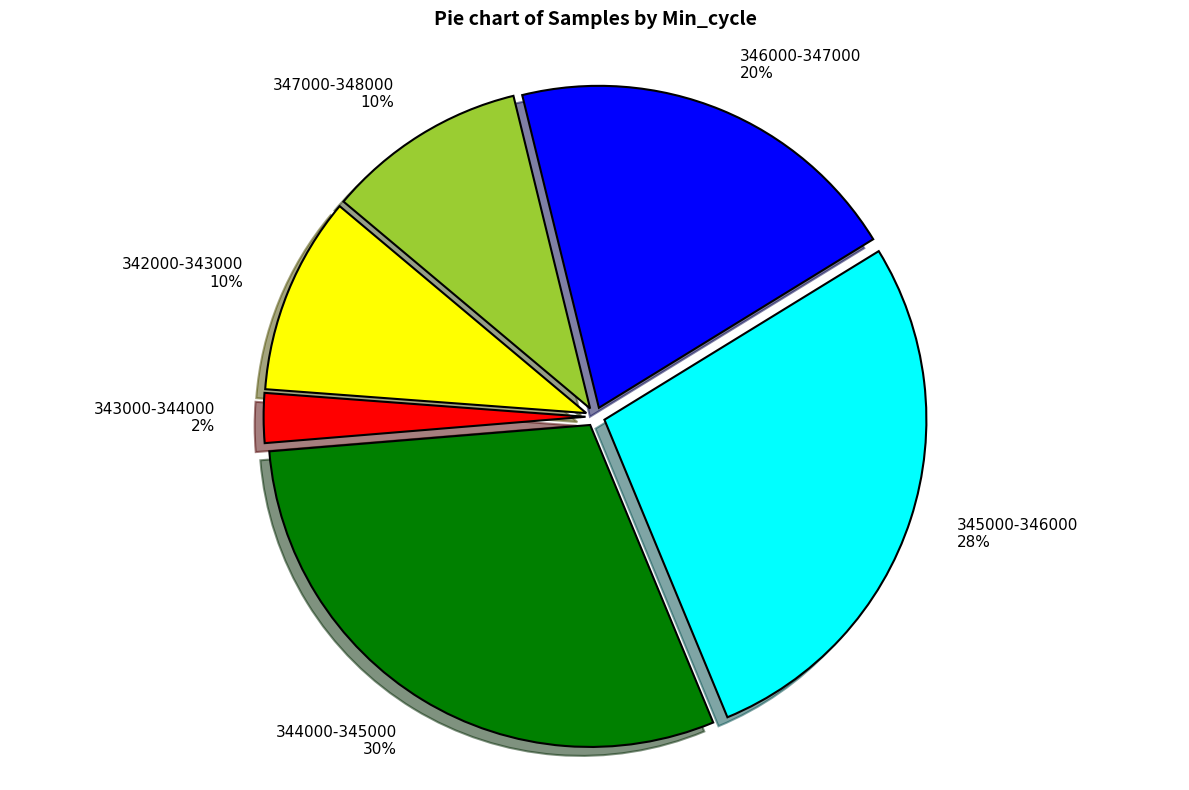

Is the sum of 344000-345000 30% and 345000-346000 28% greater than half?

Yes